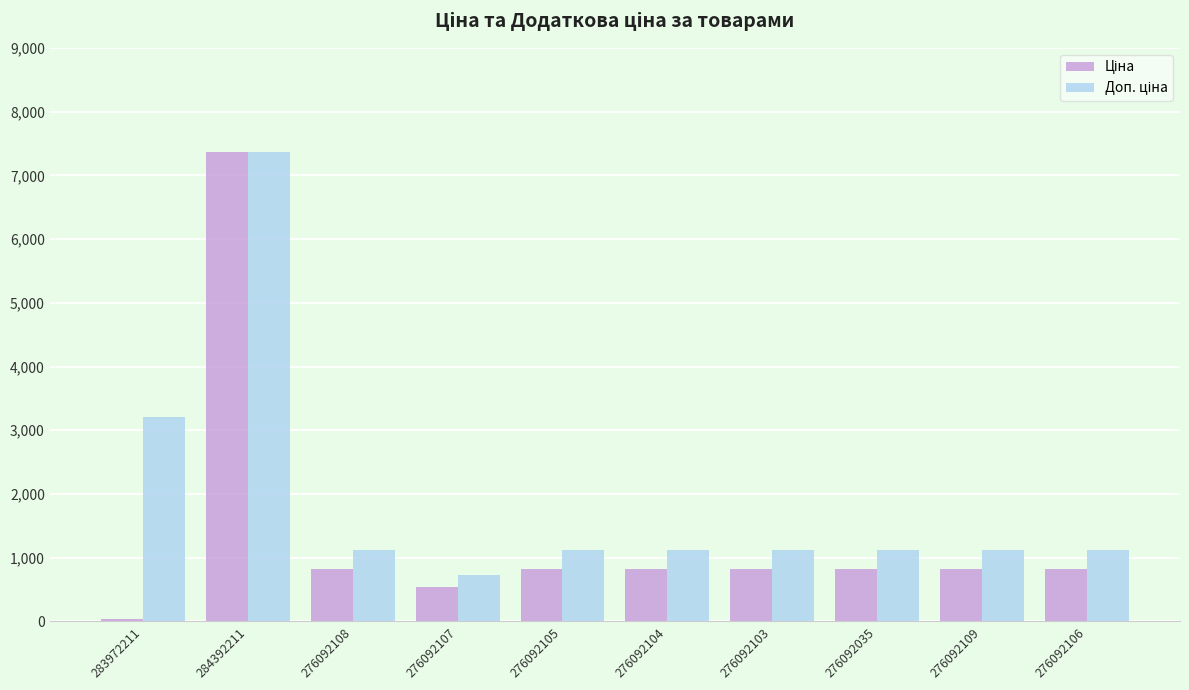

What is the difference between the highest and lowest values at 276092106?

291.9